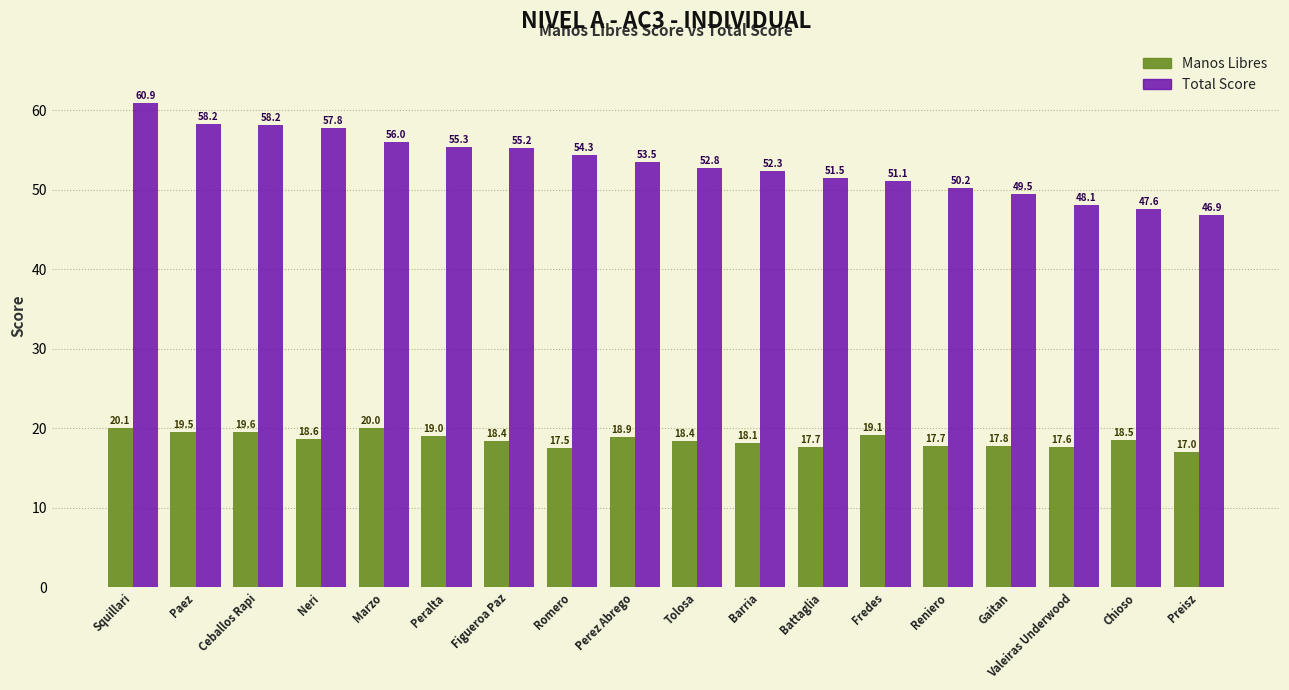

Read the Total Score value at Neri.

57.8